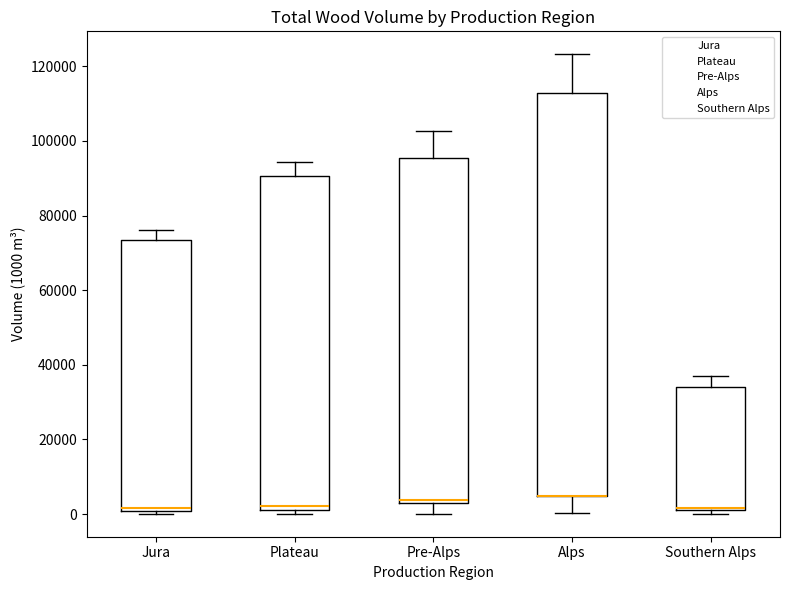

Comparing the boxes themselves (not the whiskers), which one is the tallest?

Alps